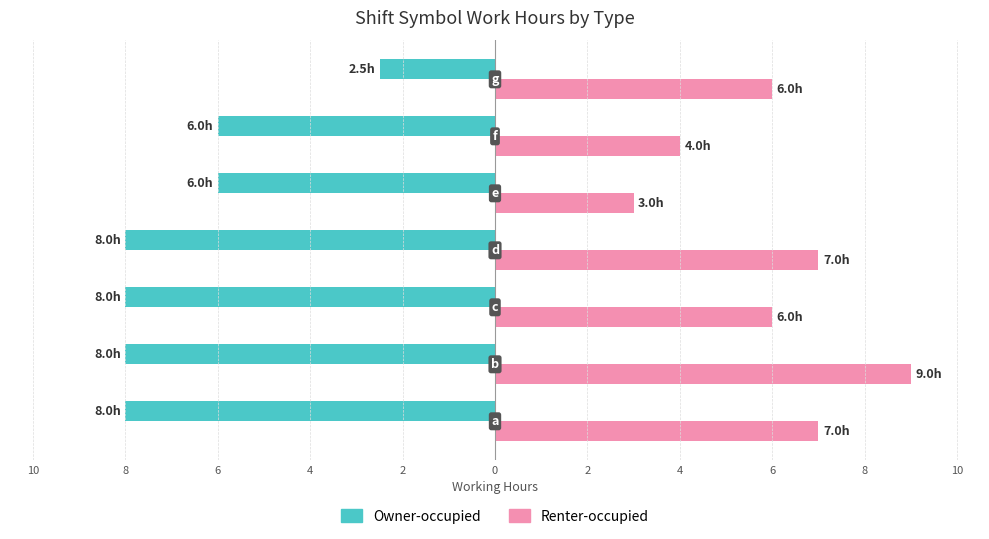

What are all the series names shown in the legend?

Owner-occupied, Renter-occupied